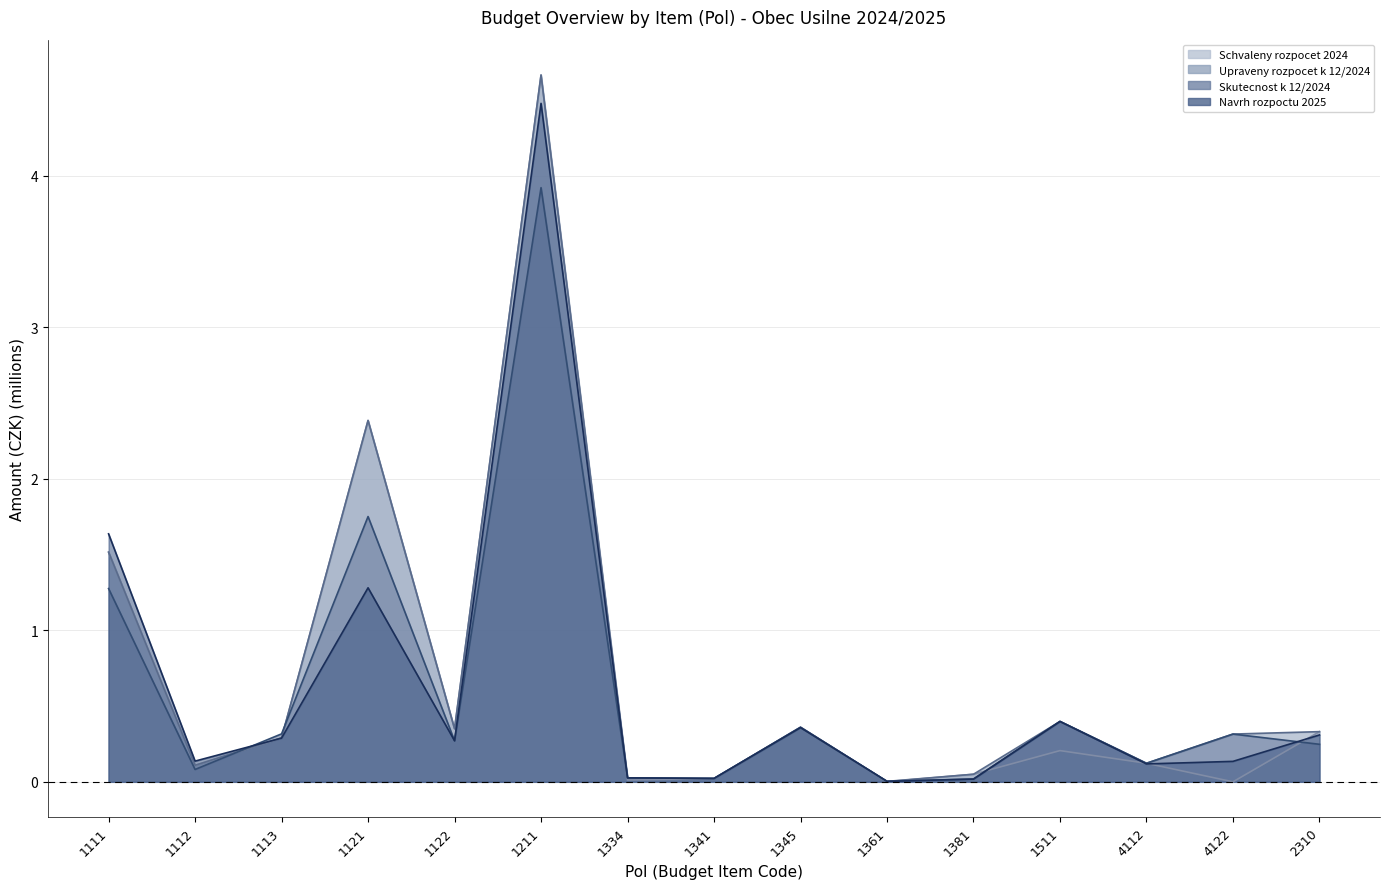

What is the difference between the second highest and second lowest values in the Upraveny rozpocet k 12/2024 series?

2.4